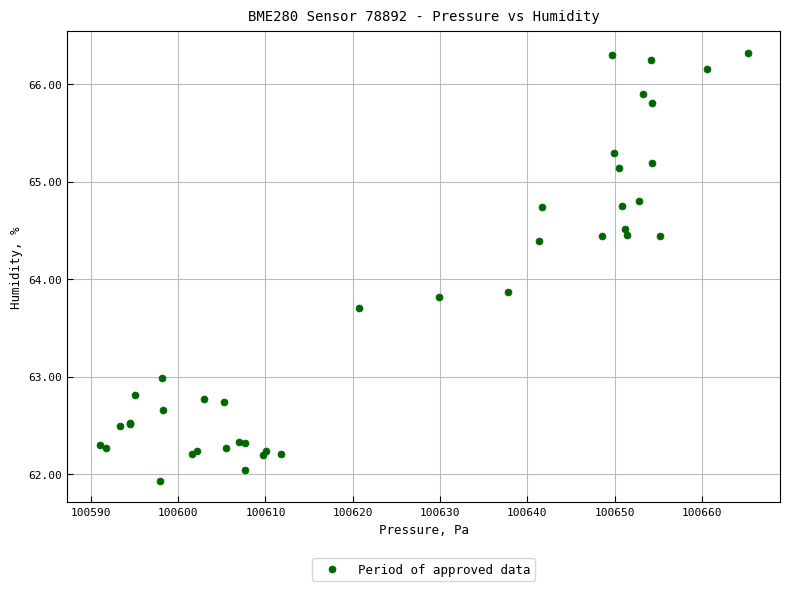

What Y value in the scatter plot is closest to 64?

63.9